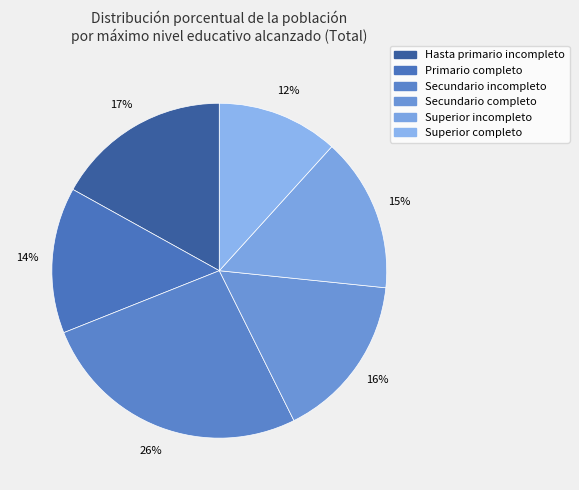

To the nearest percent, what is the combined percentage of Secundario completo and Hasta primario incompleto?

33%